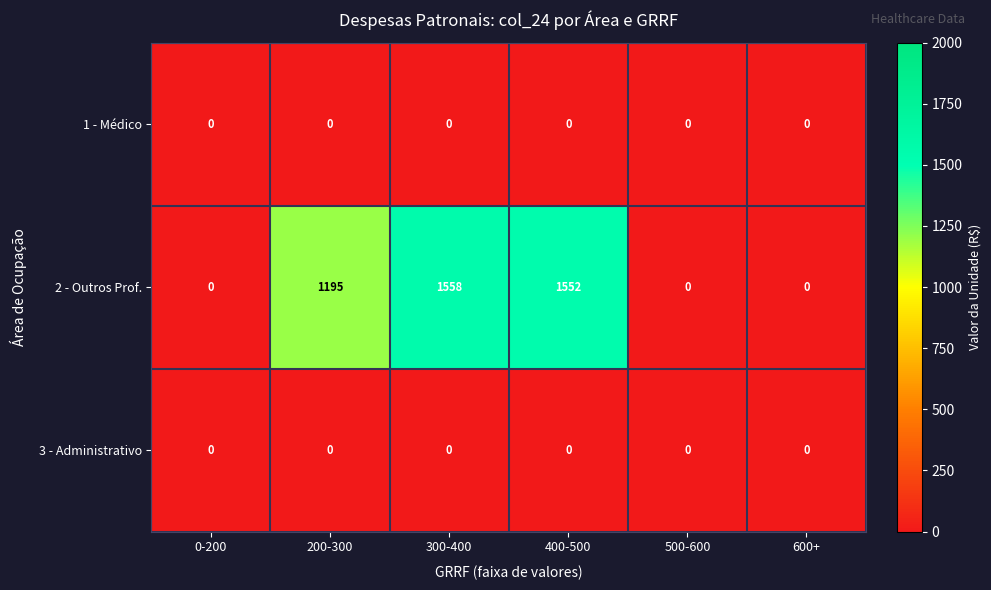

Which series has the largest range (max minus min)?

2 - Outros Prof.